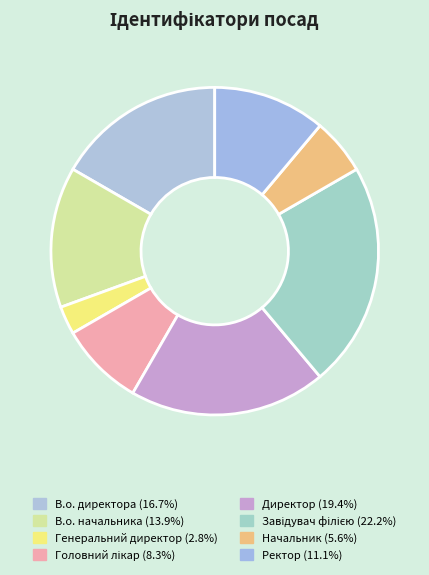

Count the number of slices in the pie.

8